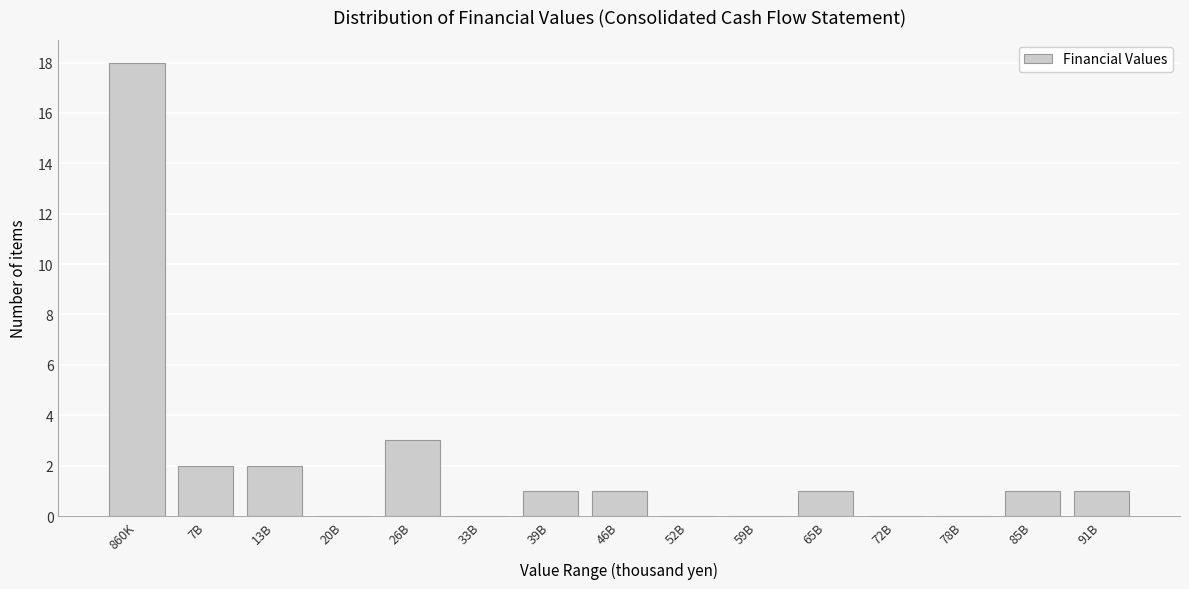

Reading left to right, what are all the values shown in this chart?

860K=18	7B=2	13B=2	20B=0	26B=3	33B=0	39B=1	46B=1	52B=0	59B=0	65B=1	72B=0	78B=0	85B=1	91B=1